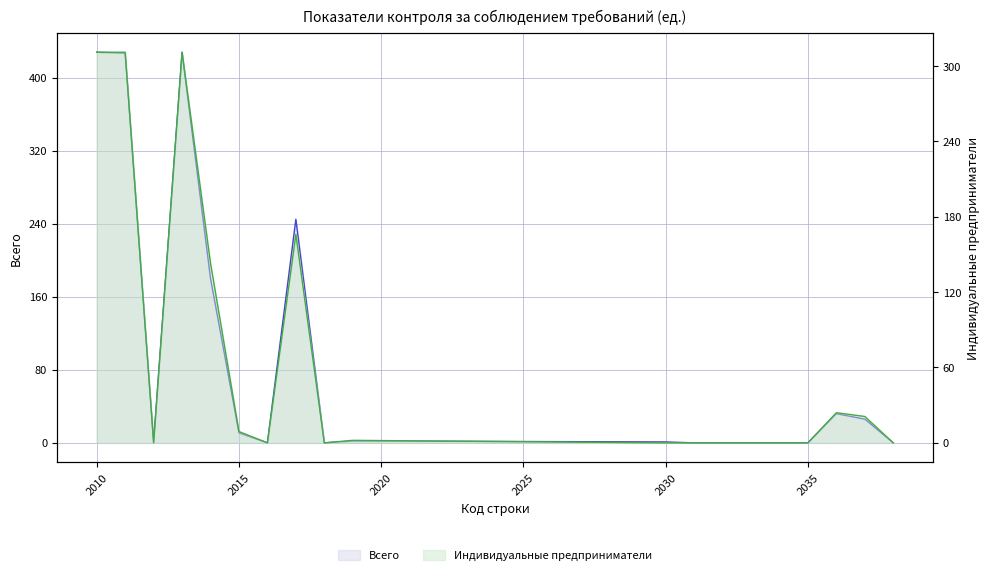

At which category is the sum across all series the highest?

2010